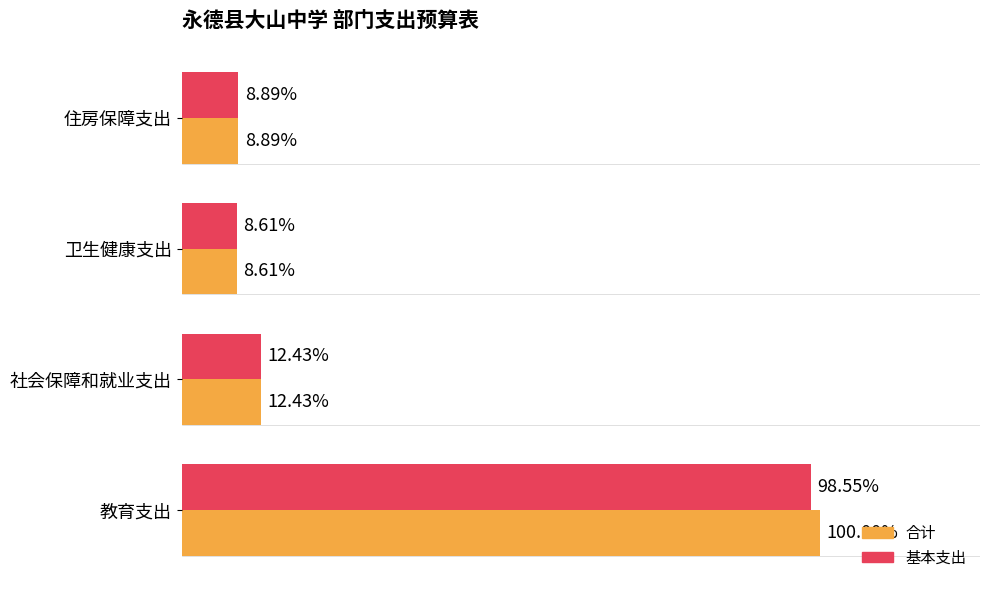

List the series in order of their overall mean, lowest first.

基本支出, 合计